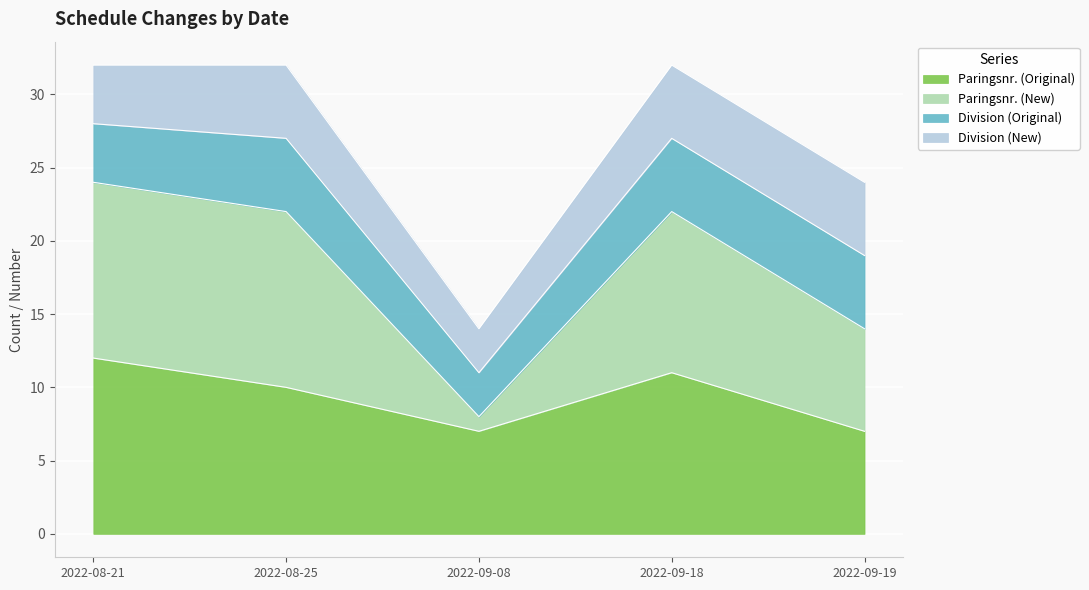

Count the number of categories in the chart.

5